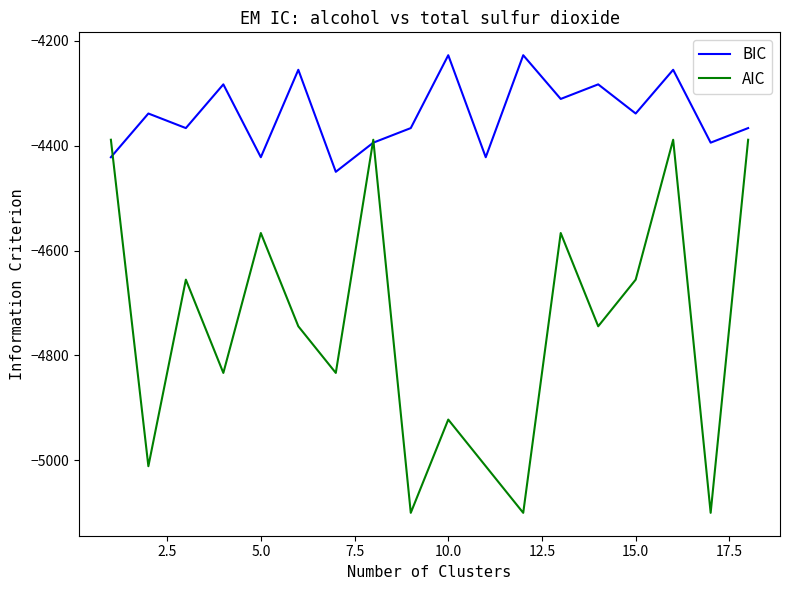

Does the chart display data point markers on the line(s)?

No